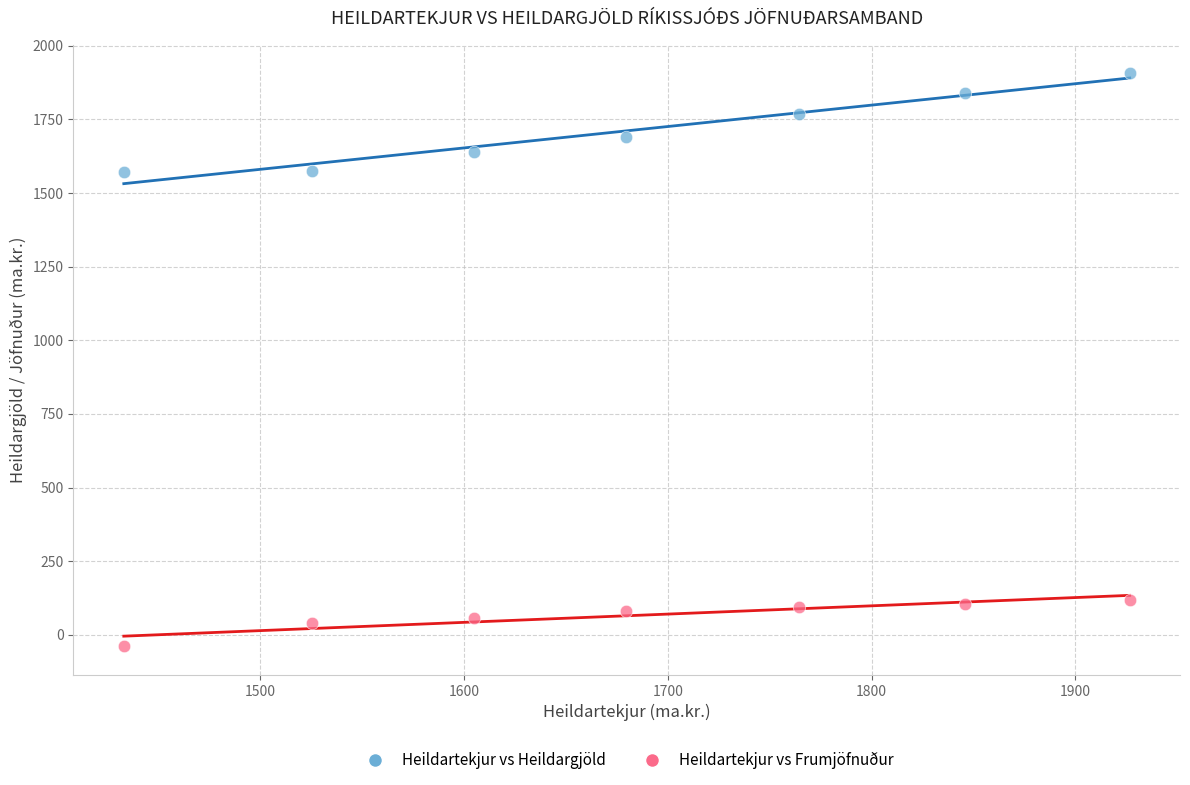

Which series reaches the maximum Y coordinate?

Heildartekjur vs Heildargjöld